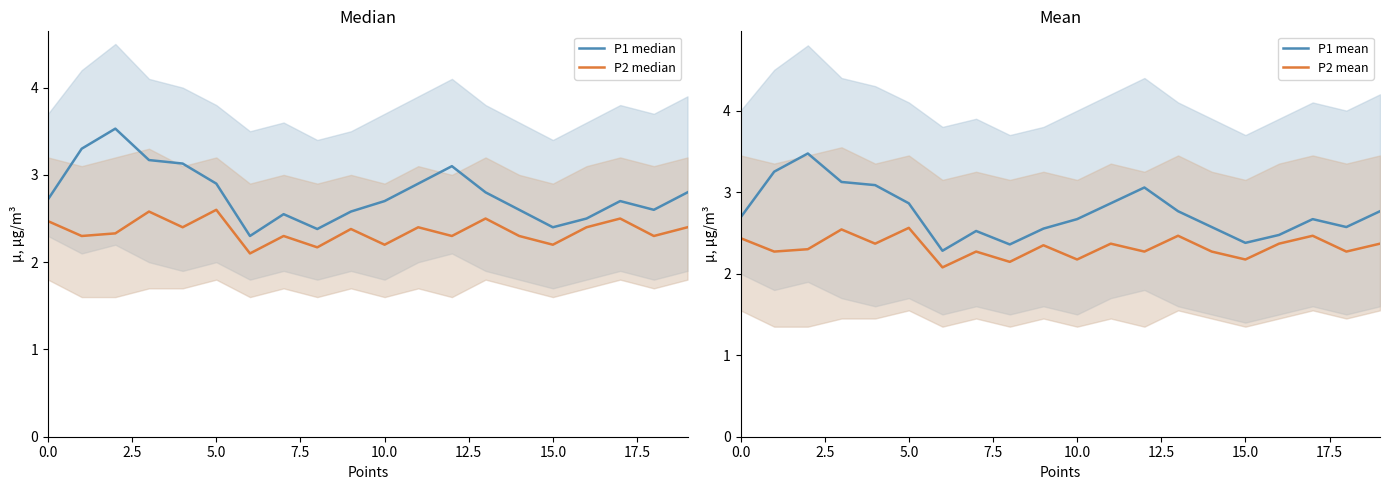

Reading left to right, what are all the values shown in this chart?

P1 median: 2.7	3.3	3.5	3.2	3.1	2.9	2.3	2.5	2.4	2.6	2.7	2.9	3.1	2.8	2.6	2.4	2.5	2.7	2.6	2.8
P2 median: 2.5	2.3	2.3	2.6	2.4	2.6	2.1	2.3	2.2	2.4	2.2	2.4	2.3	2.5	2.3	2.2	2.4	2.5	2.3	2.4
P1 mean: 2.7	3.3	3.5	3.1	3.1	2.9	2.3	2.5	2.4	2.6	2.7	2.9	3.1	2.8	2.6	2.4	2.5	2.7	2.6	2.8
P2 mean: 2.4	2.3	2.3	2.5	2.4	2.6	2.1	2.3	2.1	2.3	2.2	2.4	2.3	2.5	2.3	2.2	2.4	2.5	2.3	2.4